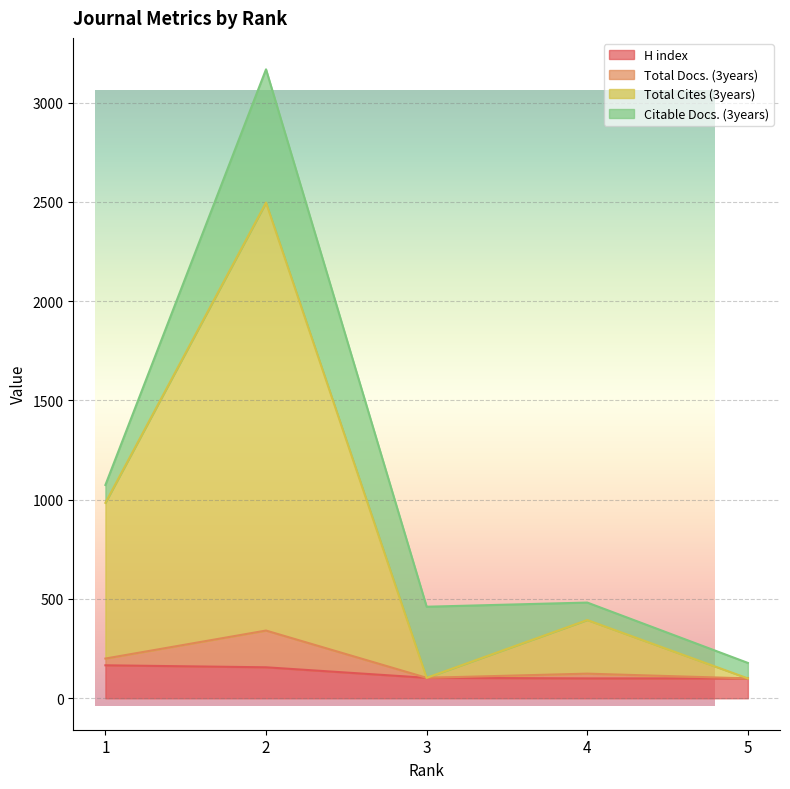

At which label does H index reach its minimum?

4